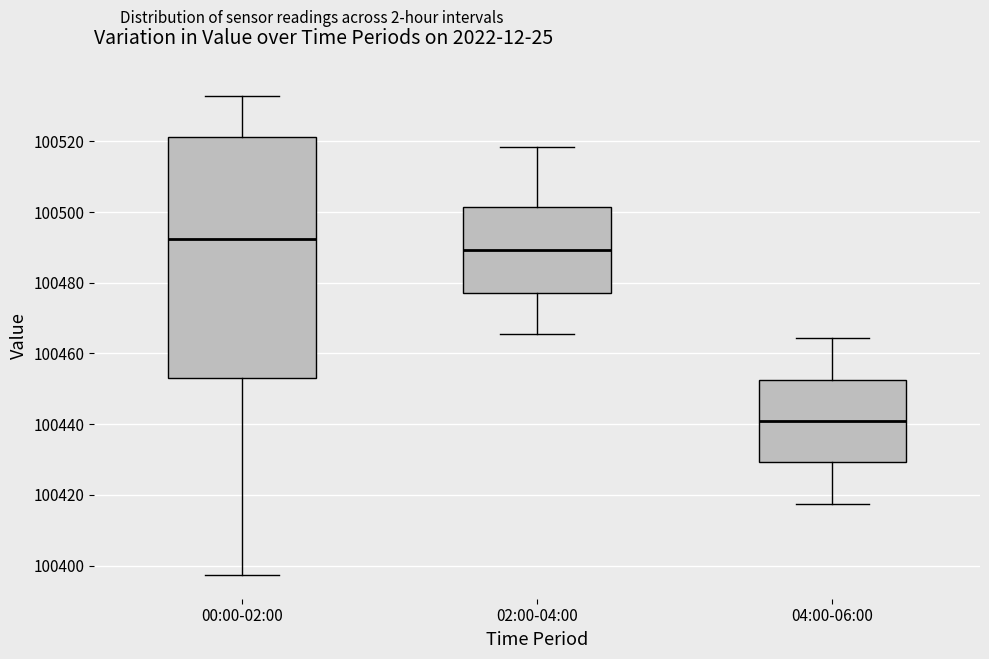

Where does the lower whisker of the box for 04:00-06:00 end on the y-axis? The values are not printed on the chart, so give them approximately, as read against the axis.

100418